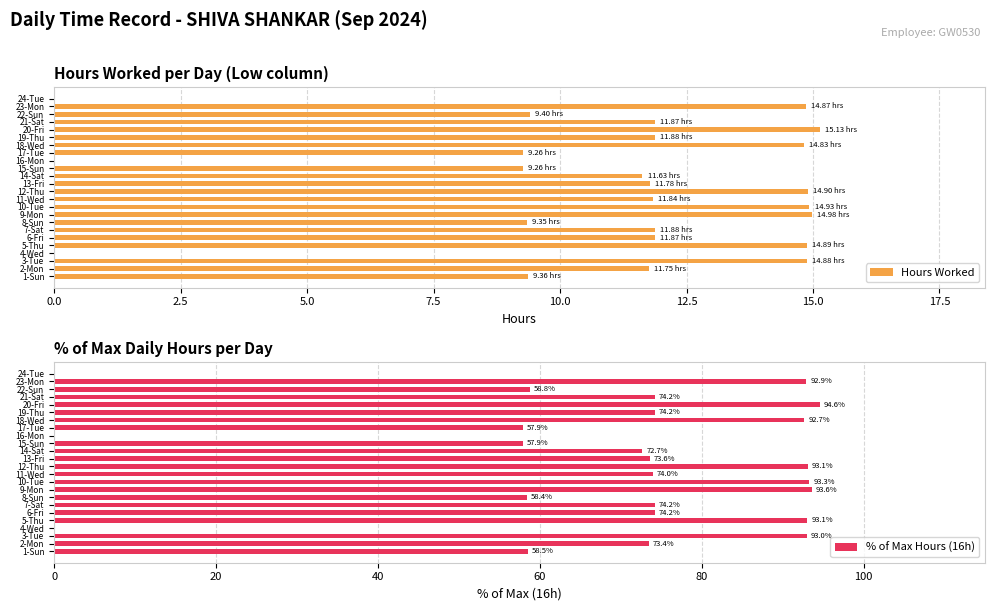

The value of Hours Worked at 14-Sat is 16.5. True or false?

False